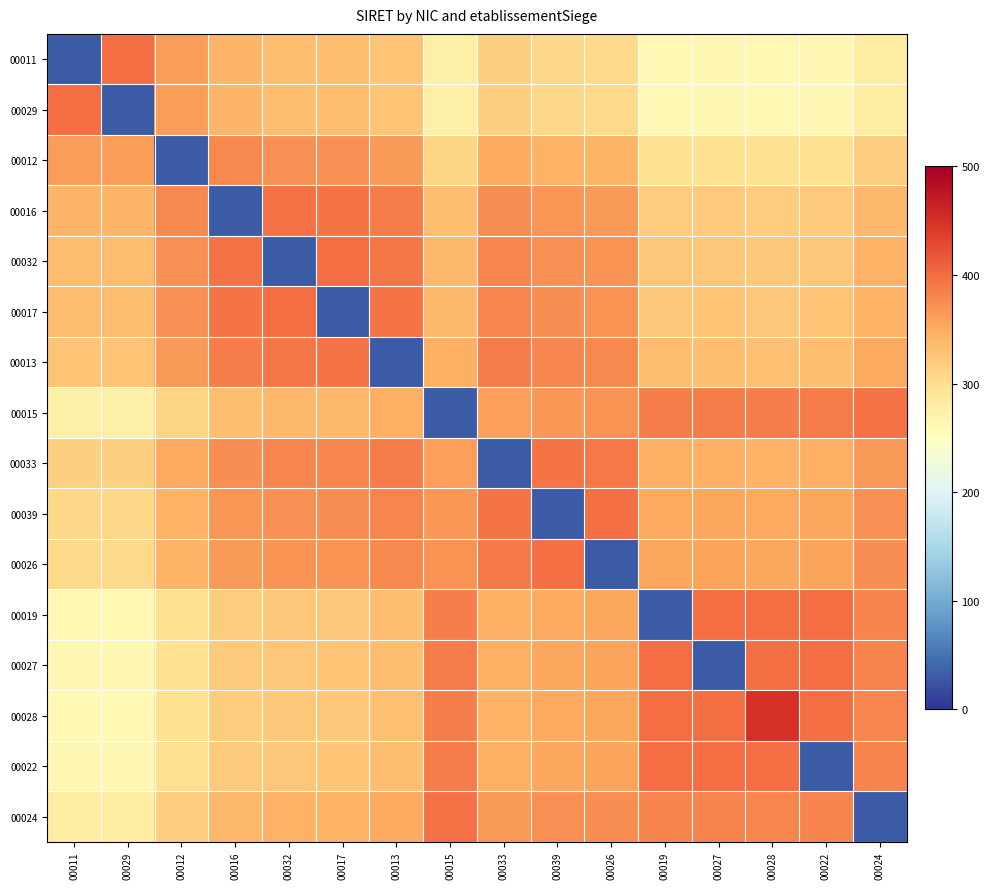

Count the number of categories in the chart.

16